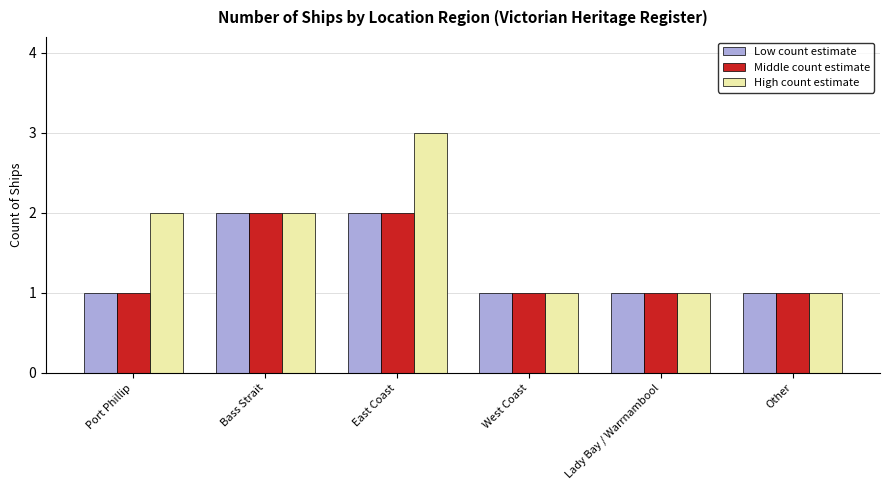

What is the maximum value shown in the chart?

3